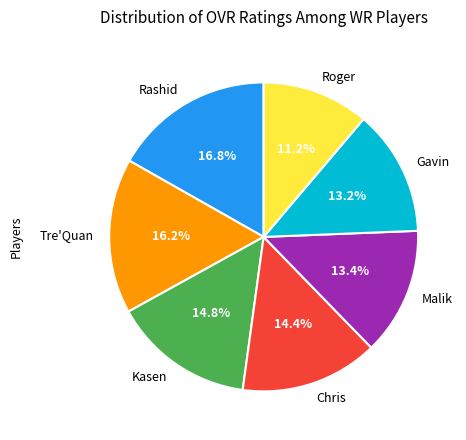

Does any single category account for the majority?

No